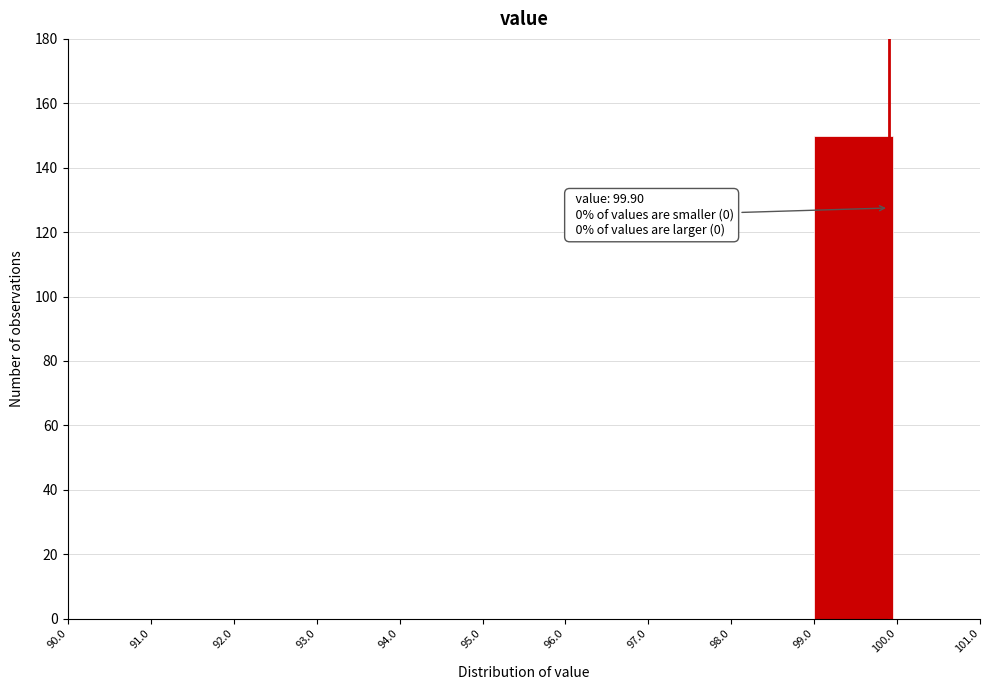

Which range on the x-axis has the tallest bar?

99.0 to 100.0